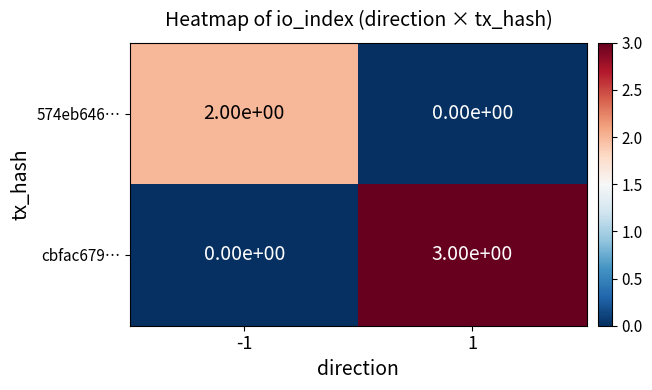

What is the total value across all series at 1?

3